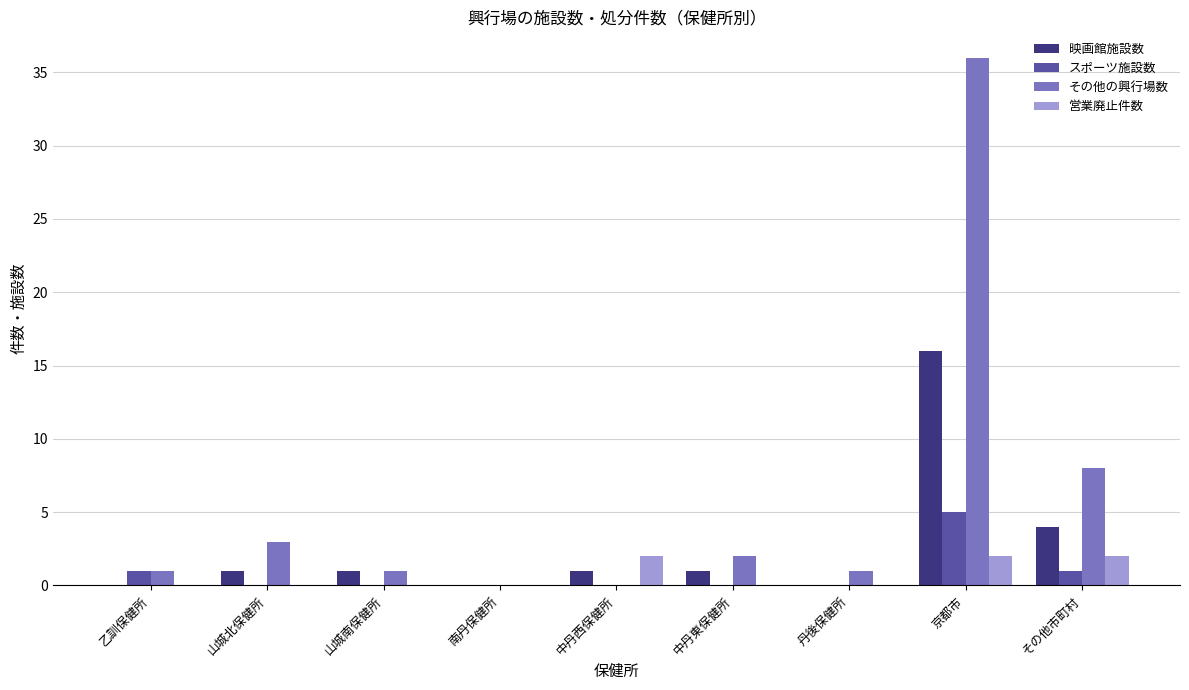

Which category has the highest value in the 映画館施設数 series?

京都市